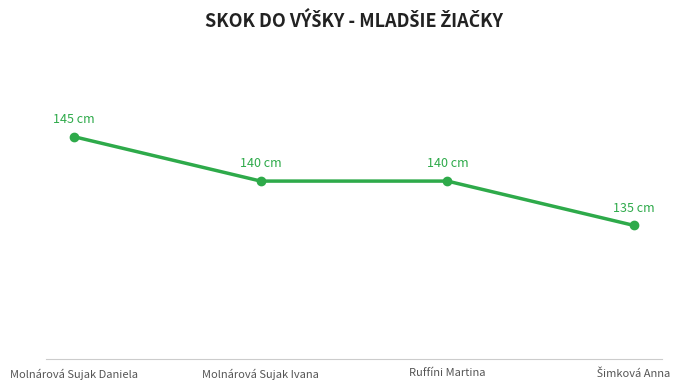

What is the greatest value displayed?

145